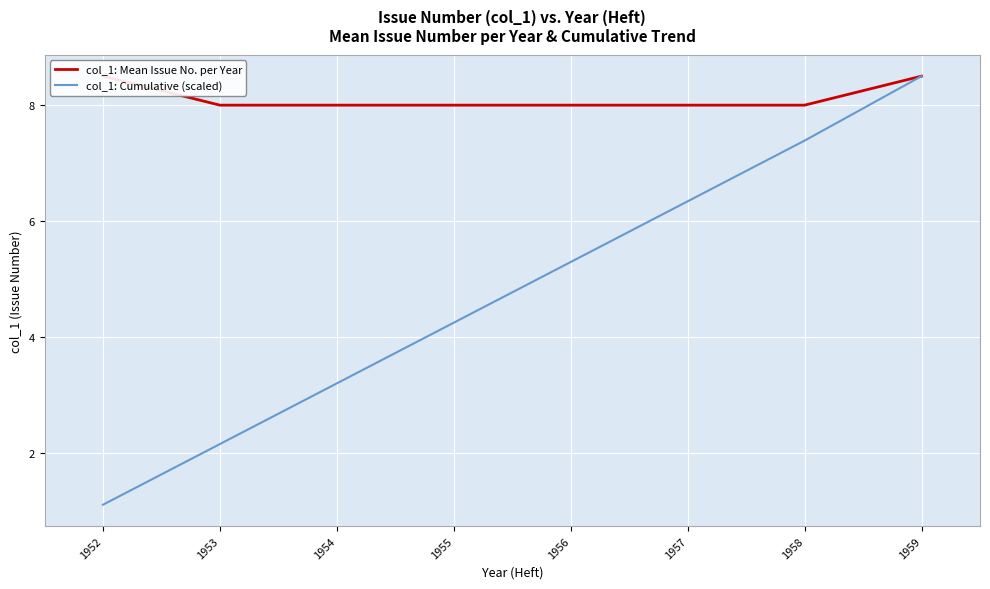

At how many categories does at least one series exceed 7?

8